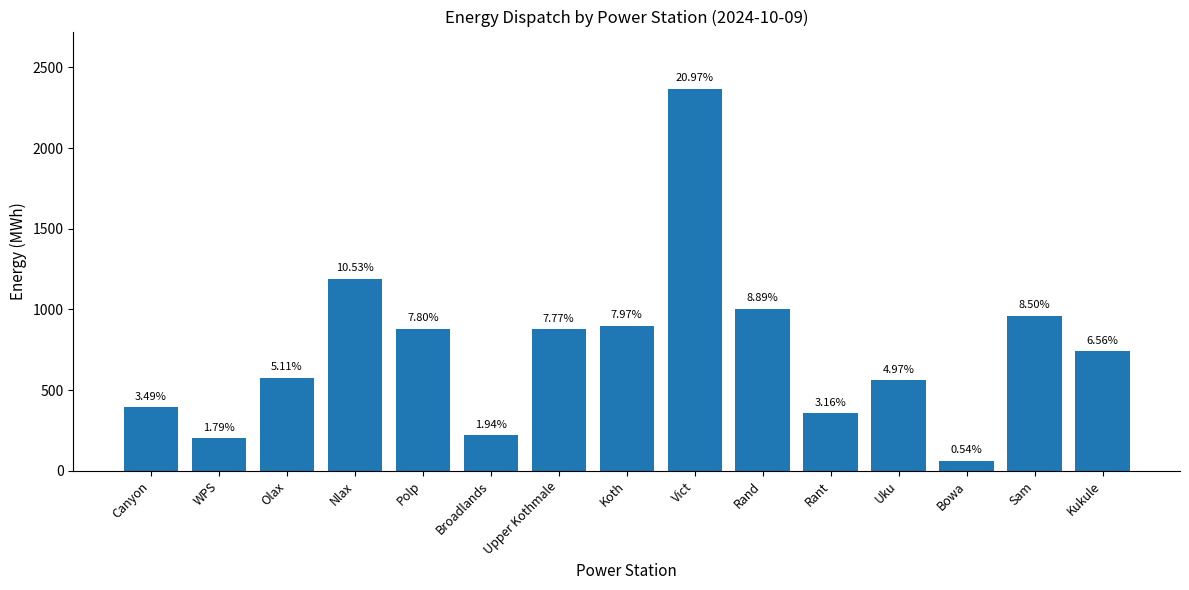

List the labels in order of value, largest first.

Vict, Nlax, Rand, Sam, Koth, Polp, Upper Kothmale, Kukule, Olax, Uku, Canyon, Rant, Broadlands, WPS, Bowa